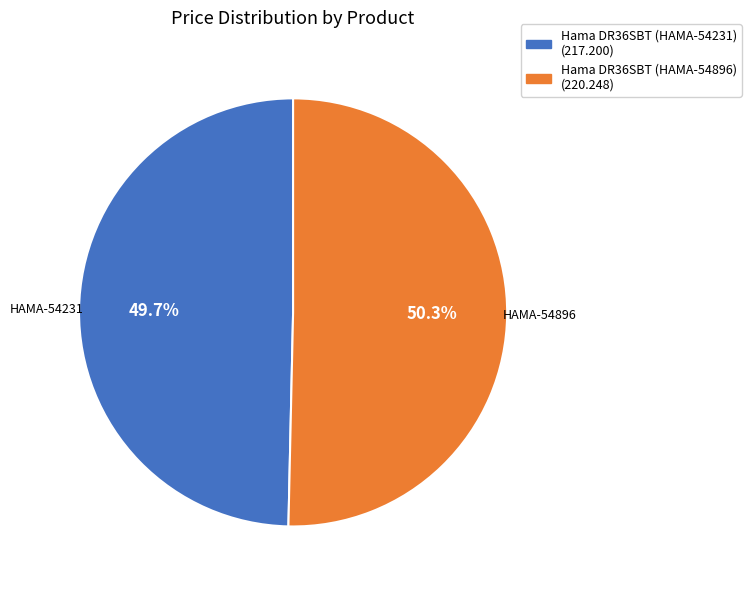

Between Hama DR36SBT (HAMA-54896) and Hama DR36SBT (HAMA-54231), which is larger?

Hama DR36SBT (HAMA-54896)